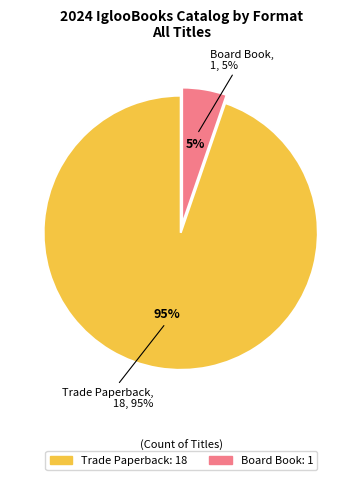

Which slice is the smallest?

Board Book